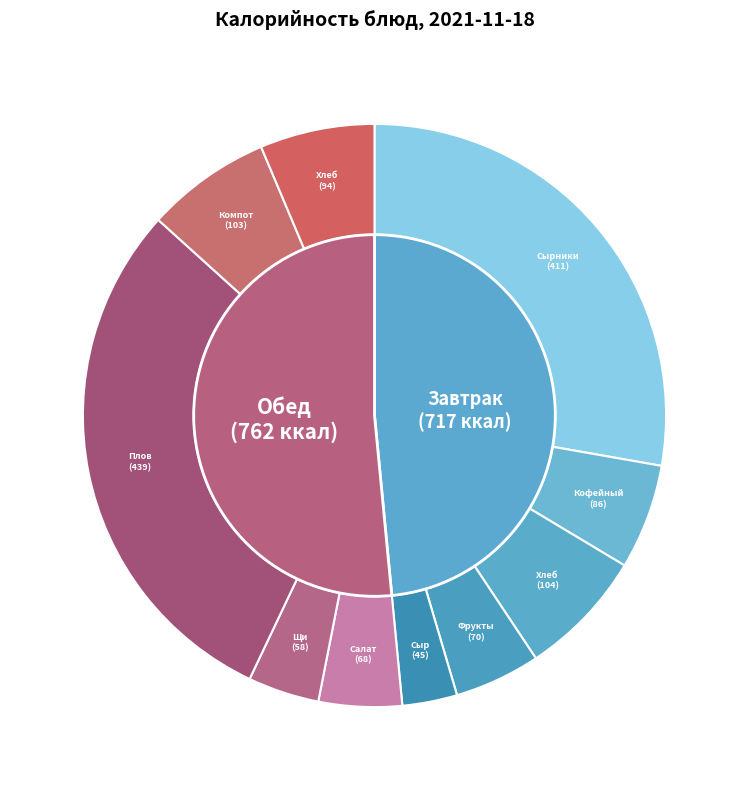

What is the total percentage of Салат Мозаика and Компот из ягод?

11.6%